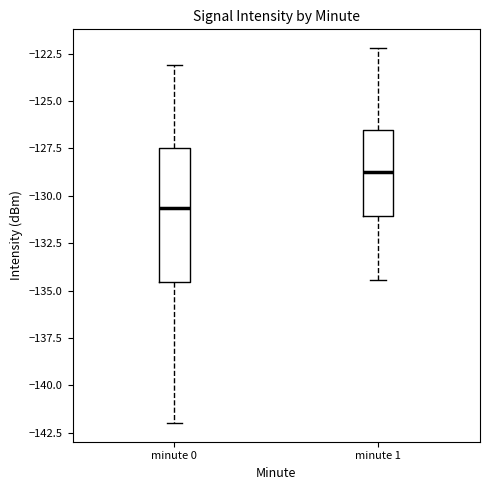

Reading left to right, read every box against the y-axis: the position of its median line, the range the box covers, and the ends of its whiskers. The values are not printed on the chart, so give them approximately, as read against the axis.

minute 0: median -130.5, box -134.5 to -127.5, whiskers -142.0 to -123.0
minute 1: median -128.5, box -131.0 to -126.5, whiskers -134.5 to -122.0